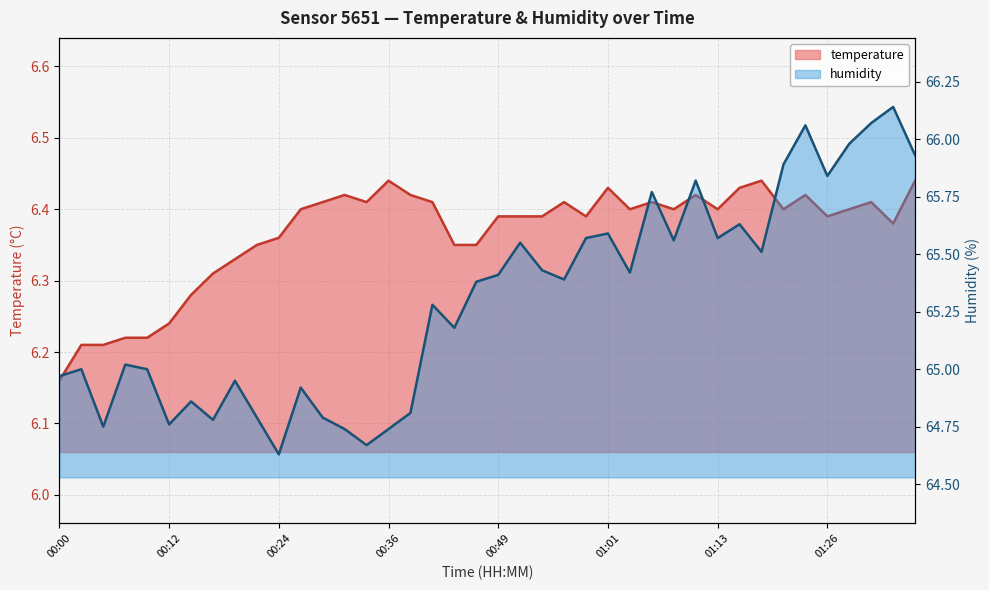

Does the chart have visible grid lines?

Yes